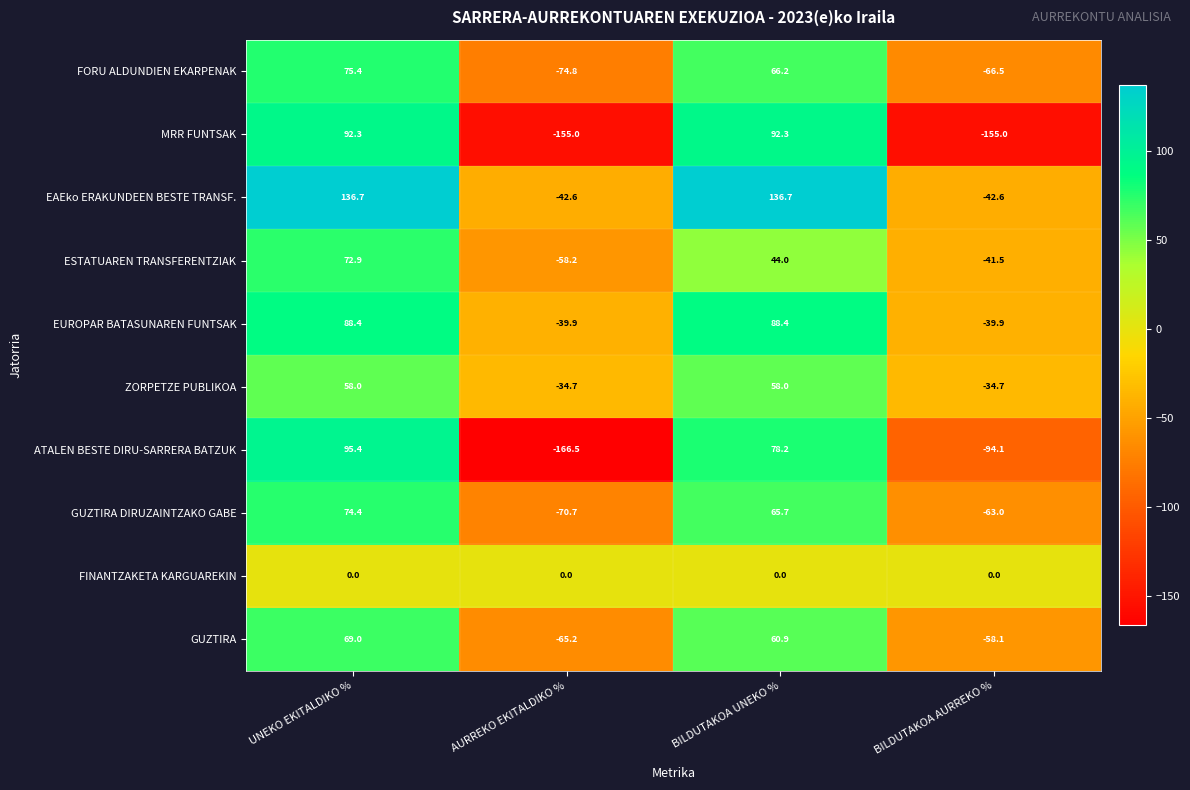

Rank the series by their maximum value, from highest to lowest.

EAEko ERAKUNDEEN BESTE TRANSF., ATALEN BESTE DIRU-SARRERA BATZUK, MRR FUNTSAK, EUROPAR BATASUNAREN FUNTSAK, FORU ALDUNDIEN EKARPENAK, GUZTIRA DIRUZAINTZAKO GABE, ESTATUAREN TRANSFERENTZIAK, GUZTIRA, ZORPETZE PUBLIKOA, FINANTZAKETA KARGUAREKIN